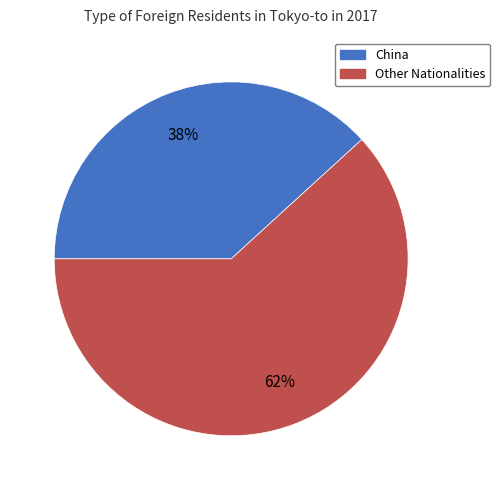

Is there any slice that represents more than half of the pie?

Yes